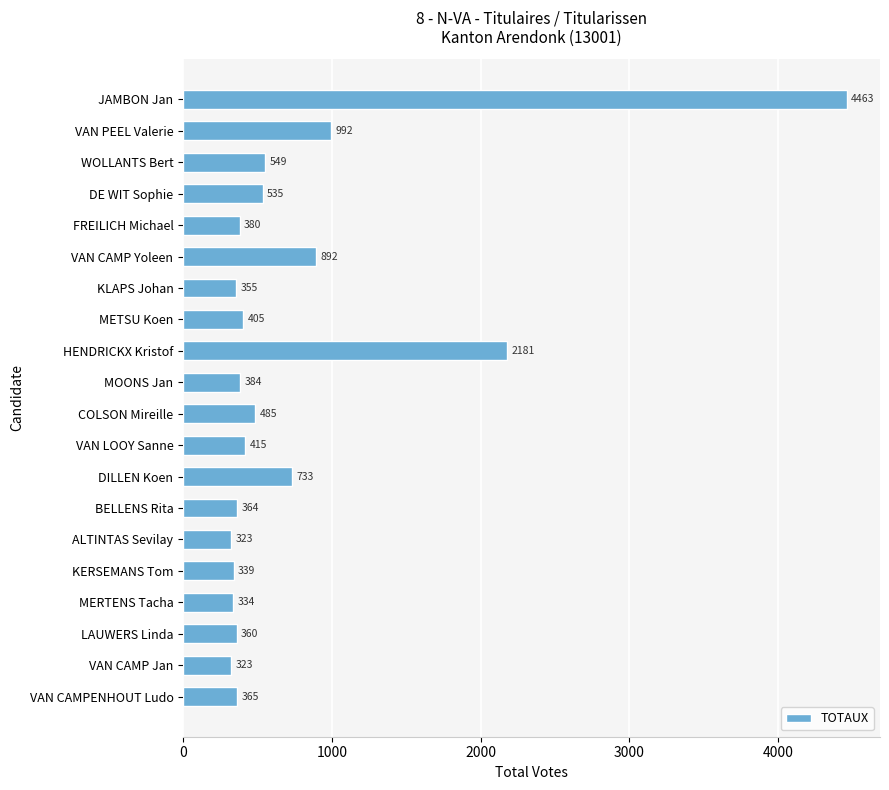

Reading bottom to top, extract all data points from this chart.

365	323	360	334	339	323	364	733	415	485	384	2181	405	355	892	380	535	549	992	4463